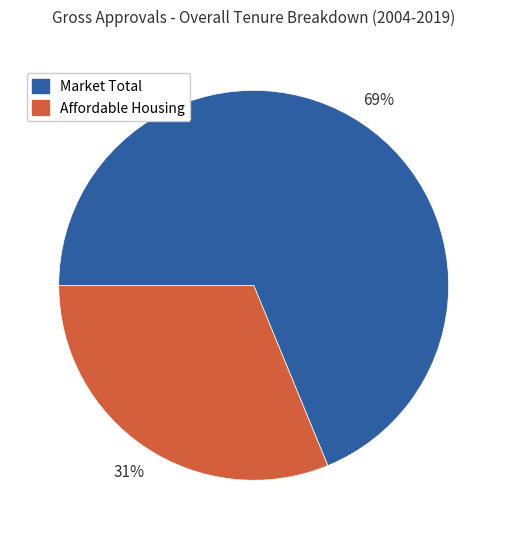

How many slices are in this pie chart?

2